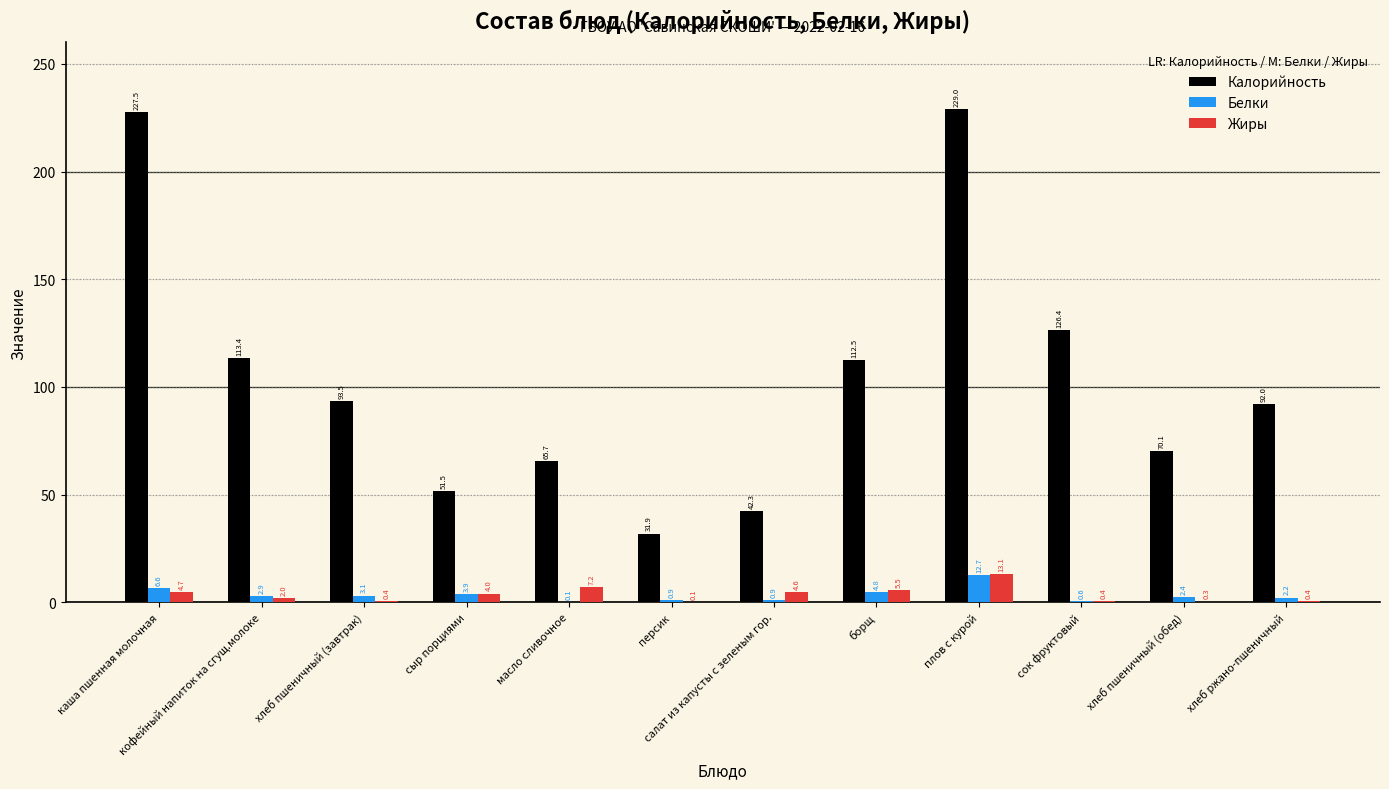

The Калорийность series shows 92.0 at хлеб ржано-пшеничный. True or false?

True